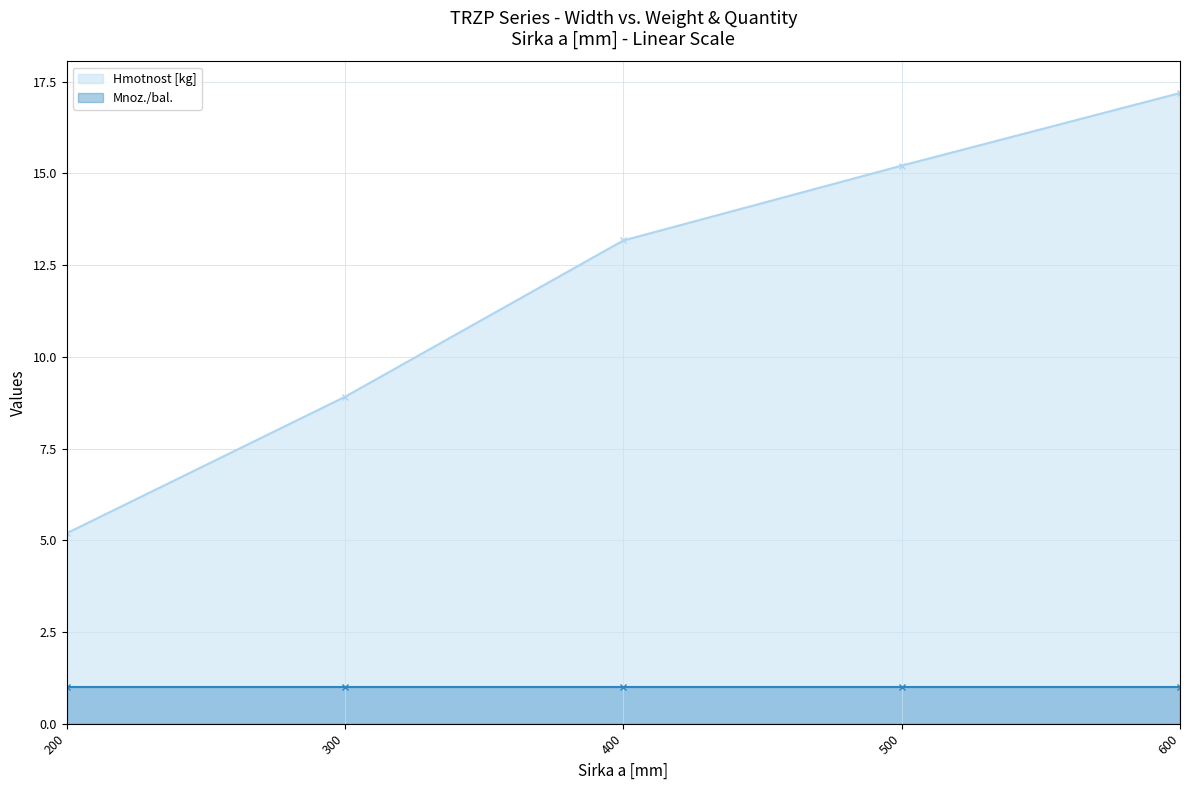

Reading left to right, what are all the values shown in this chart?

5.2	8.9	13.2	15.2	17.2